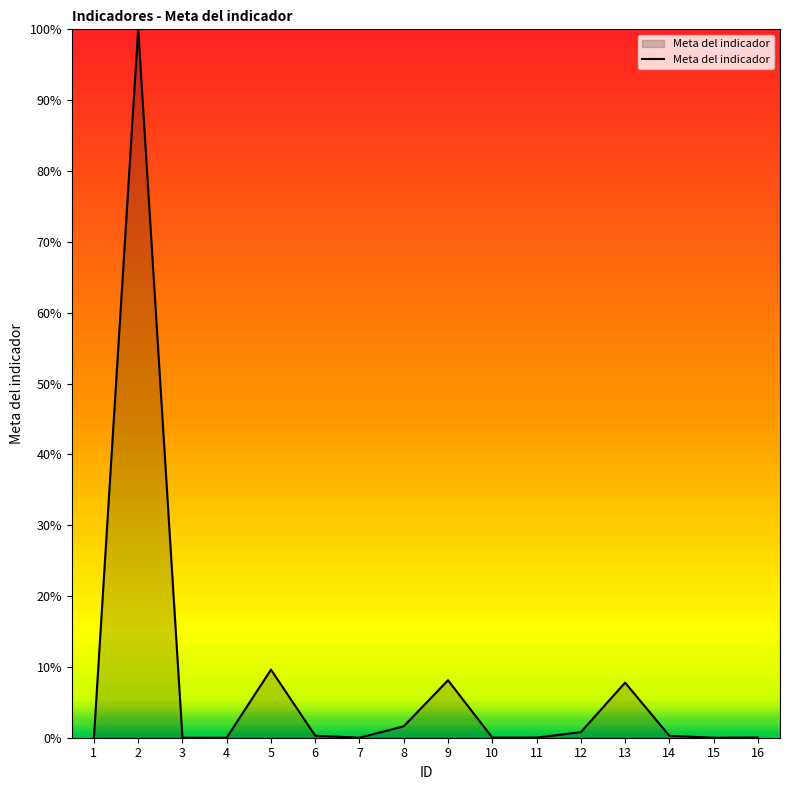

Does the chart have visible grid lines?

No